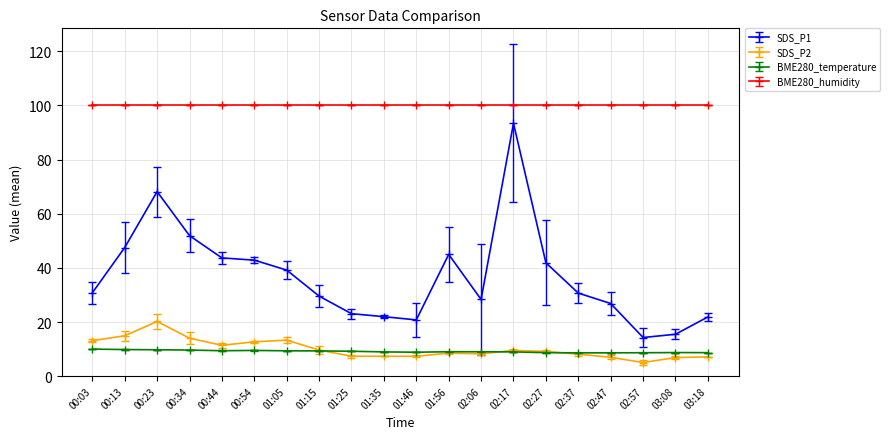

At which category is the sum across all series the highest?

02:17